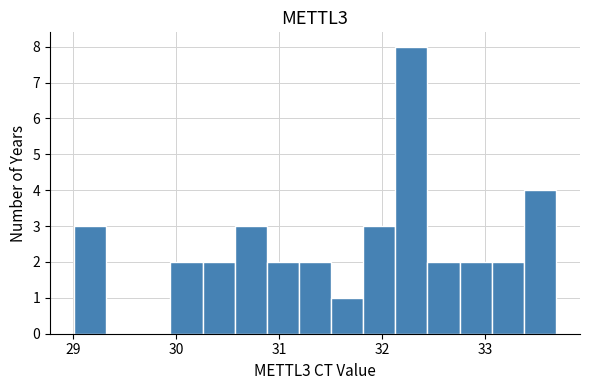

Around what value on the x-axis is the tallest bar? Give the approximate position of its centre, as read against the axis.

32.3